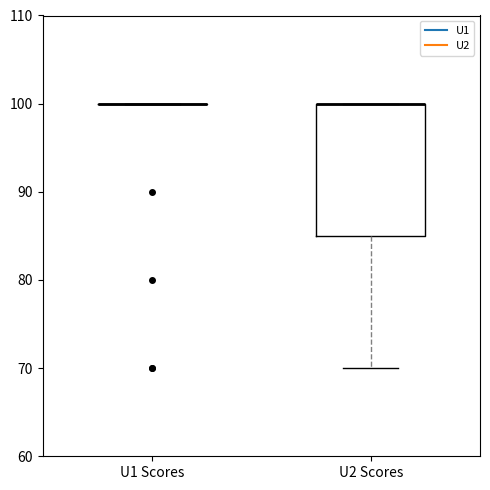

Reading left to right, transcribe this box plot: for each box, give where its median line is, the range the box spans, and where its two whiskers end, as read against the y-axis. The values are not printed on the chart, so give them approximately, as read against the axis.

U1 Scores: box collapsed to a line at 100, whiskers 100 to 100
U2 Scores: median 100 (drawn on the box's upper edge), box 85 to 100, whiskers 70 to 100